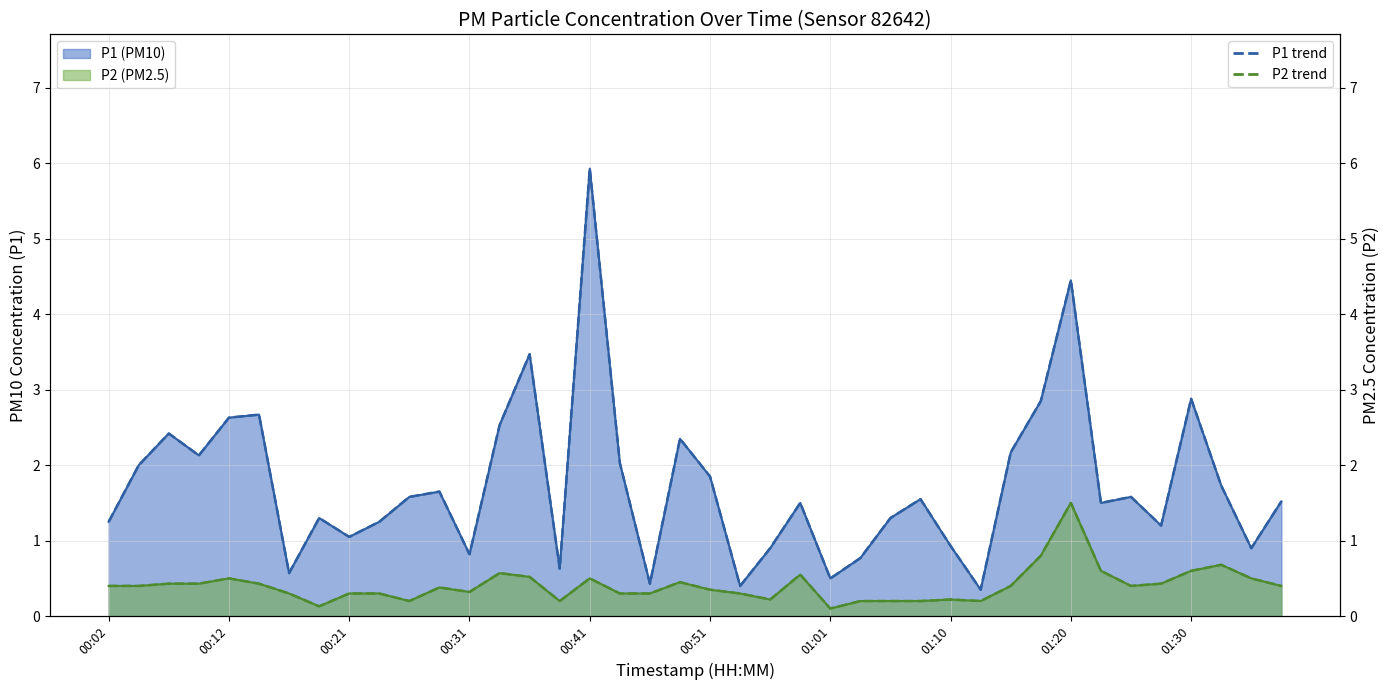

At how many categories does at least one series exceed 0?

40